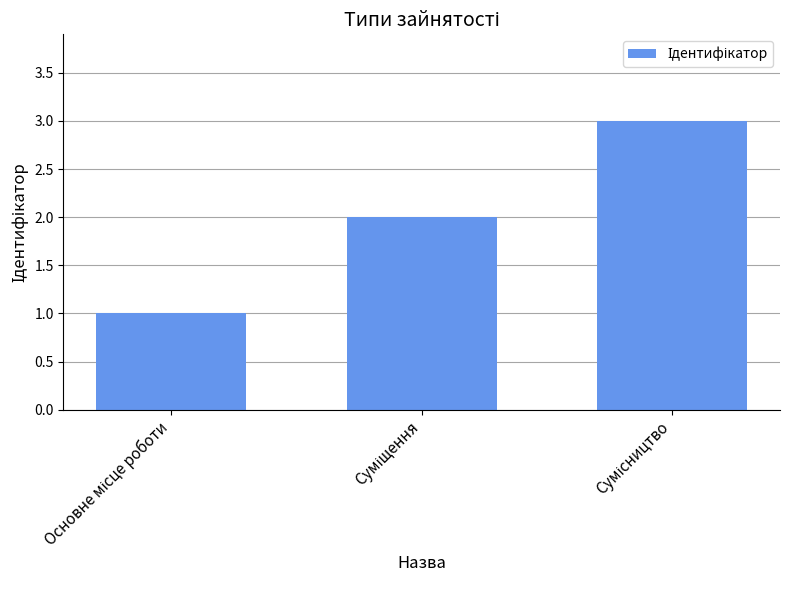

What is the greatest value displayed?

3